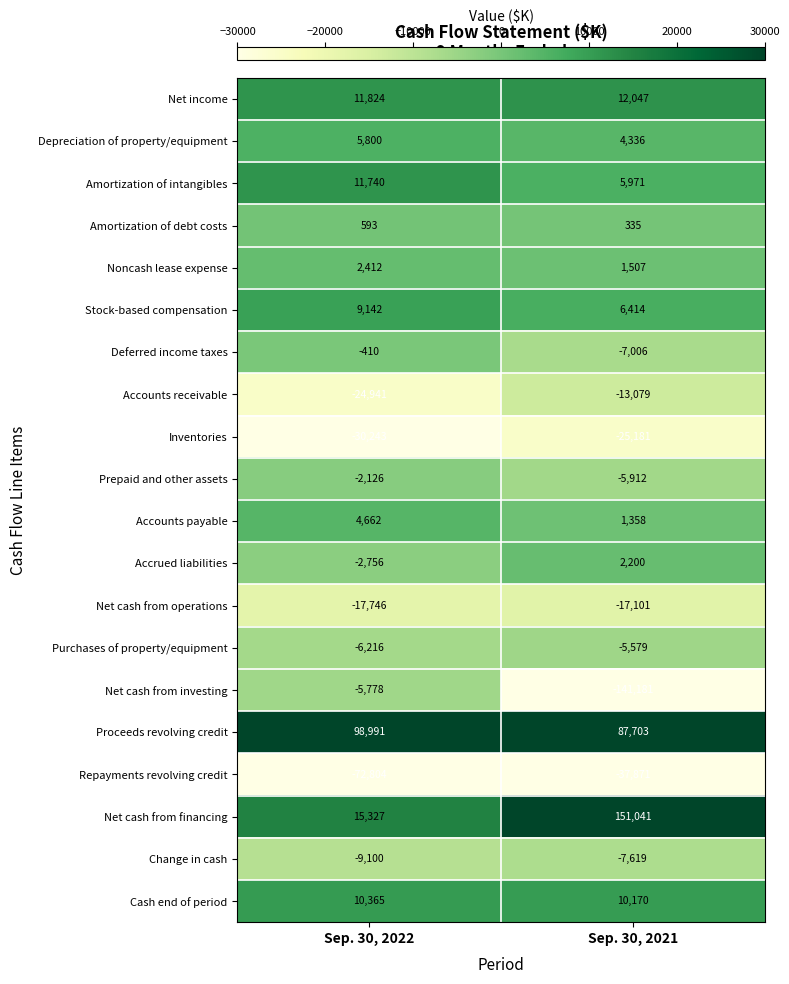

Which series has the widest spread of values?

Net cash from financing